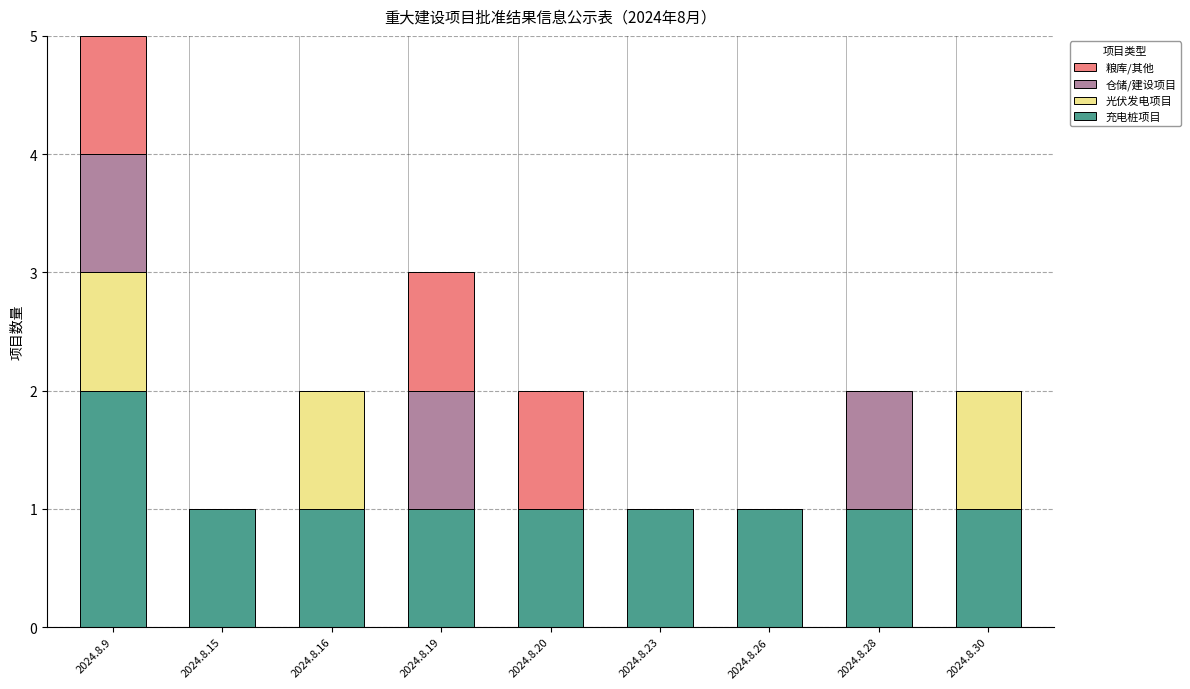

At which label does 充电桩项目 reach its peak?

2024.8.9